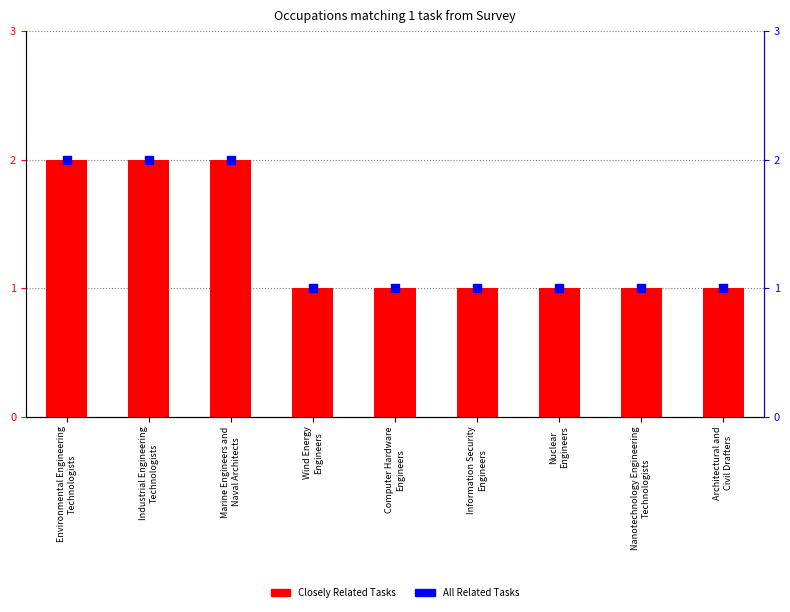

At which category is the sum across all series the highest?

Environmental Engineering
Technologists